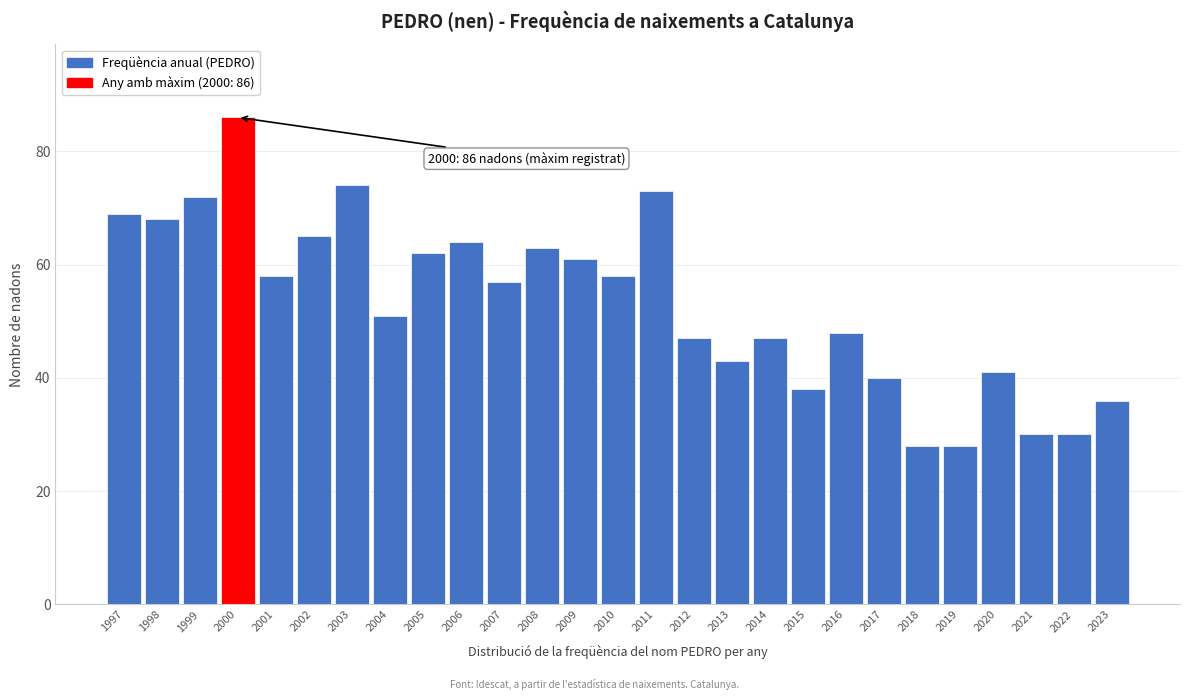

Reading left to right, list all the values displayed in this chart.

69	68	72	86	58	65	74	51	62	64	57	63	61	58	73	47	43	47	38	48	40	28	28	41	30	30	36